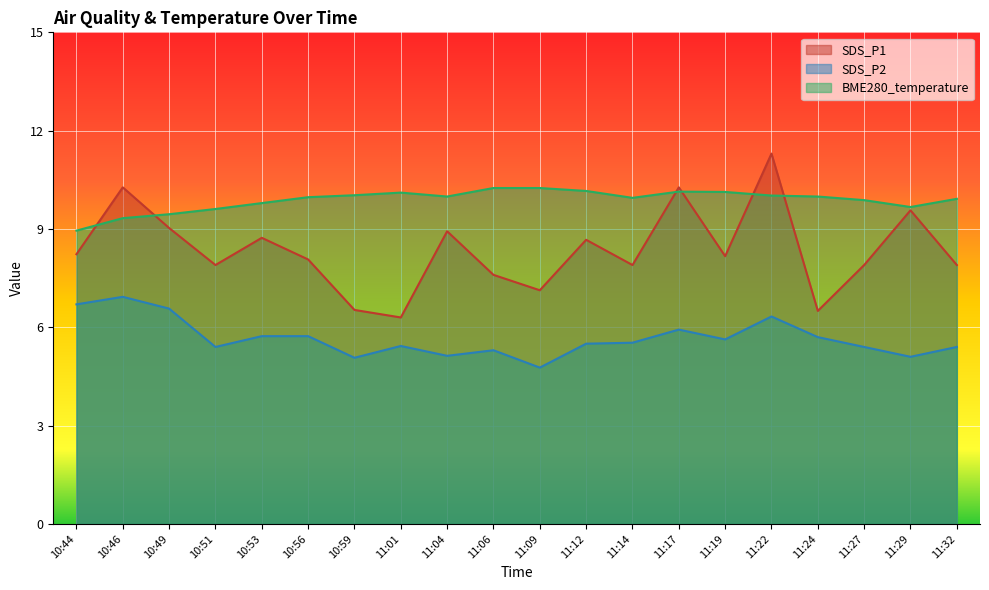

At 10:56, list the series in order from smallest to largest.

SDS_P2, SDS_P1, BME280_temperature